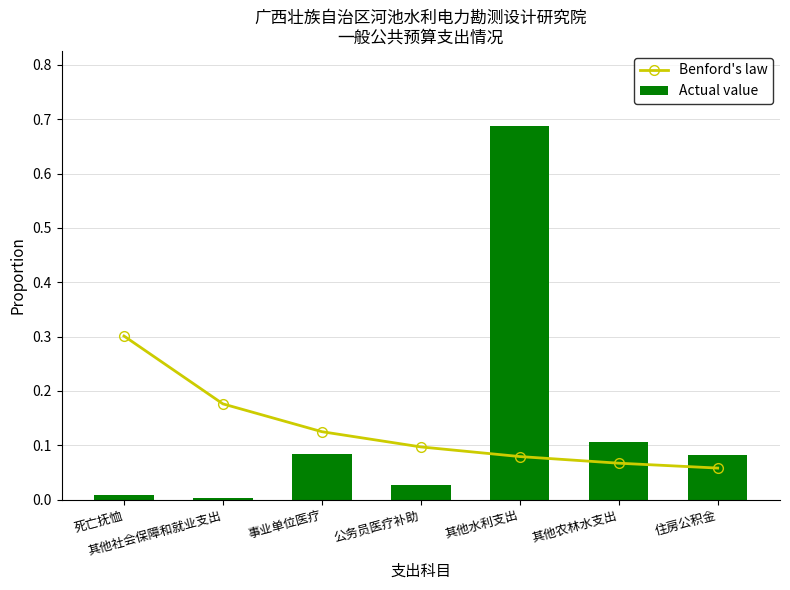

What is the difference between the highest and lowest values at 死亡抚恤?

0.3